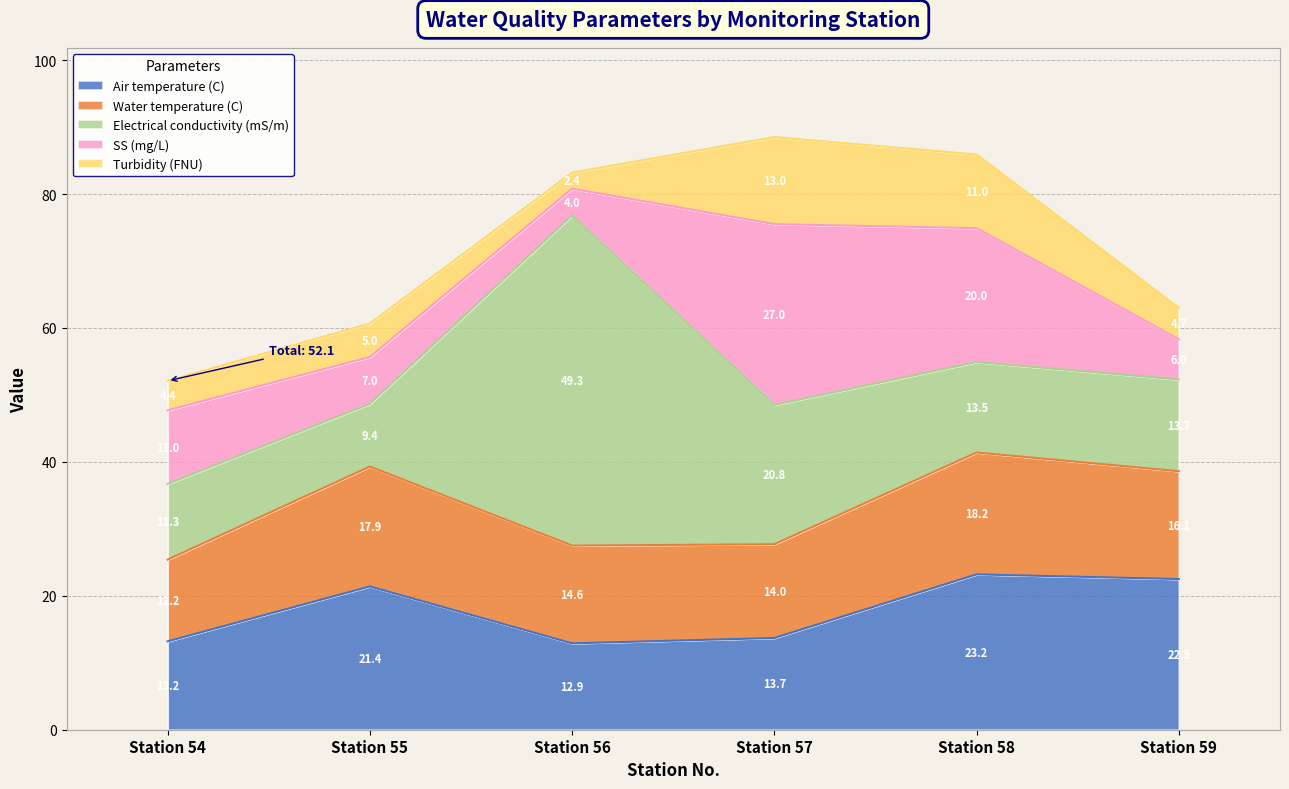

Reading right to left, extract all data points from this chart.

Air temperature (C): 59=22.5	58=23.2	57=13.7	56=12.9	55=21.4	54=13.2
Water temperature (C): 59=16.1	58=18.2	57=14.0	56=14.6	55=17.9	54=12.2
Electrical conductivity (mS/m): 59=13.7	58=13.5	57=20.8	56=49.3	55=9.4	54=11.3
SS (mg/L): 59=6.0	58=20.0	57=27.0	56=4.0	55=7.0	54=11.0
Turbidity (FNU): 59=4.7	58=11.0	57=13.0	56=2.4	55=5.0	54=4.4